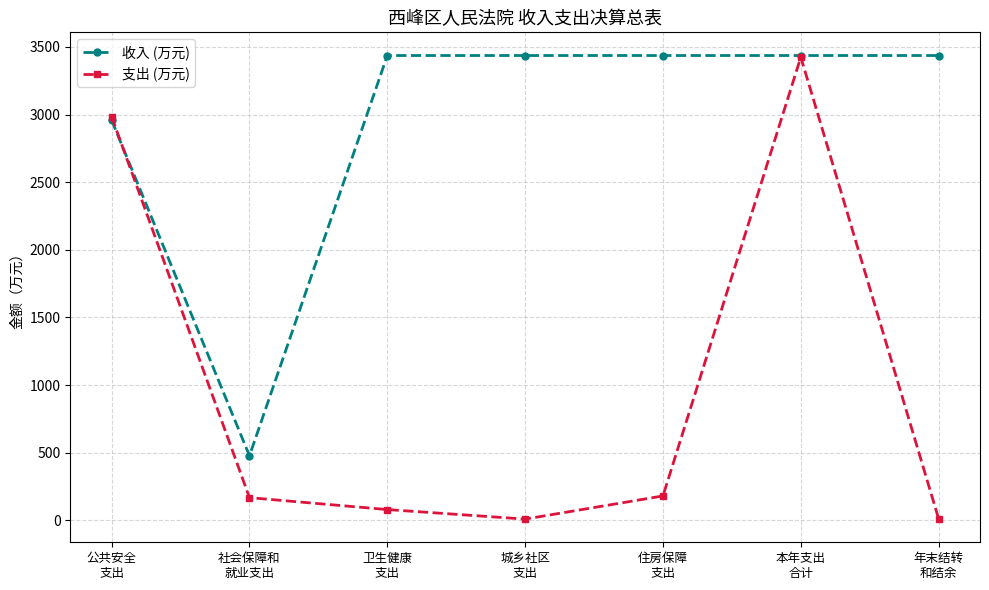

Which series has the widest spread of values?

支出 (万元)